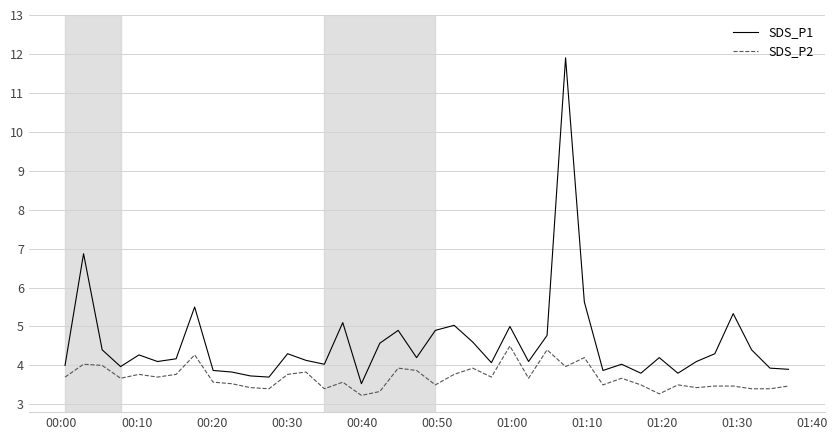

Does the chart display data point markers on the line(s)?

No